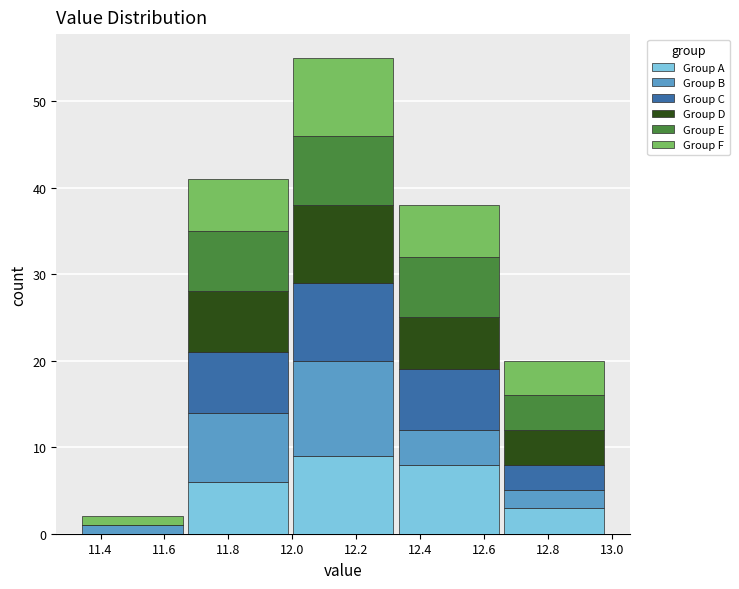

What is the total height of the stacked bar covering 12.325 to 12.655 on the x-axis? Neither the bar edges nor the heights are printed on the chart, so give them approximately, as read against the axes.

38